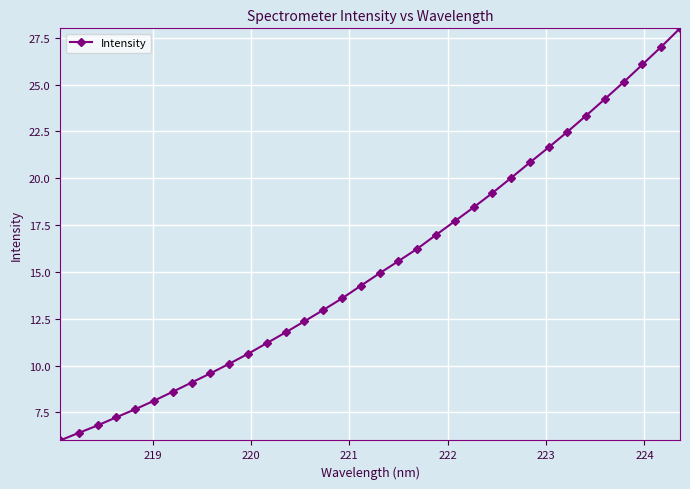

How many data points does each series have?

34